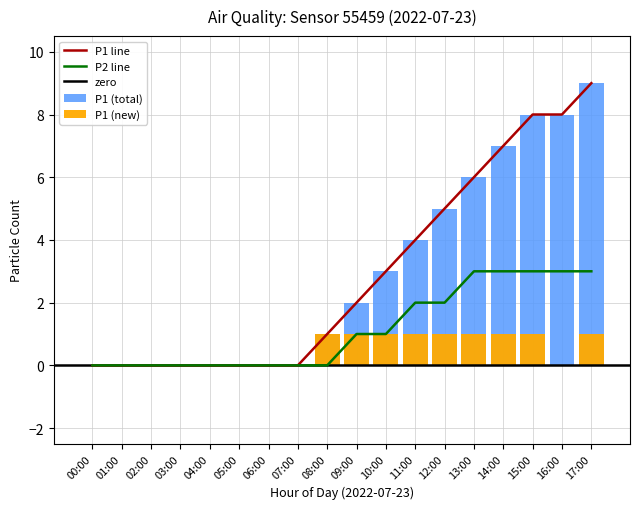

How many P2 values are between 0 and 3?

18